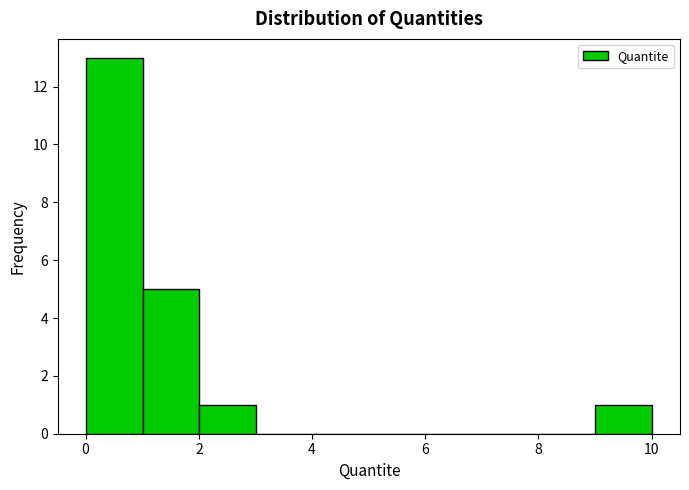

Reading left to right, transcribe this chart: for each bar, give the range it covers on the x-axis and its height. Neither the bar edges nor the heights are printed on the chart, so give them approximately, as read against the axes.

0 to 1: 13
1 to 2: 5
2 to 3: 1
3 to 4: 0
4 to 5: 0
5 to 6: 0
6 to 7: 0
7 to 8: 0
8 to 9: 0
9 to 10: 1